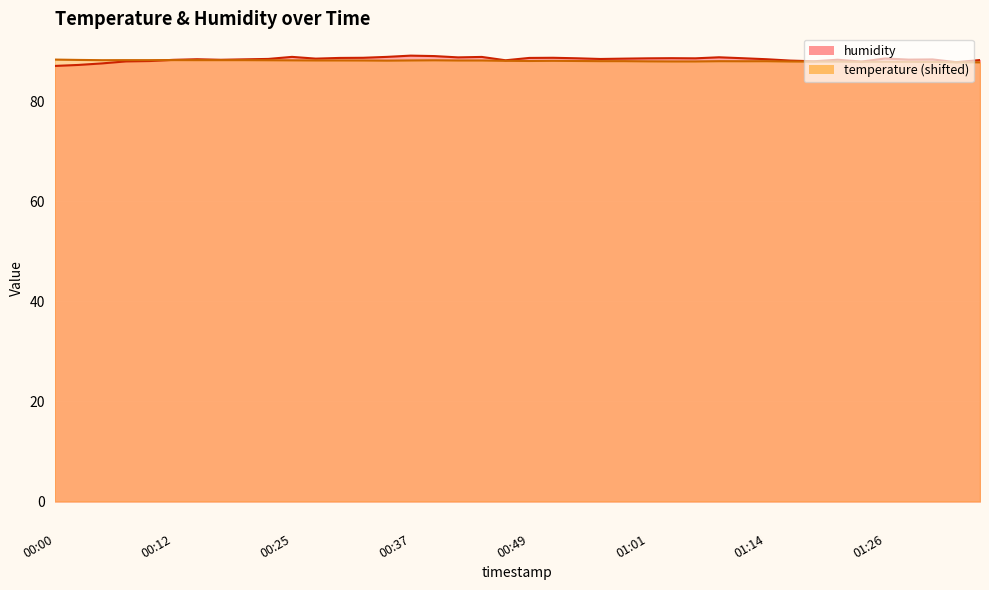

Reading left to right, extract all data points from this chart.

humidity: 87.0	87.2	87.6	88.0	88.0	88.3	88.4	88.3	88.4	88.5	88.9	88.5	88.7	88.7	88.9	89.1	89.0	88.8	88.8	88.2	88.7	88.7	88.6	88.4	88.5	88.6	88.6	88.6	88.8	88.6	88.4	88.1	88.0	88.3	87.9	88.5	88.3	88.3	87.8	88.2
temperature: 88.3	88.2	88.2	88.2	88.2	88.2	88.2	88.2	88.2	88.2	88.2	88.2	88.2	88.1	88.1	88.2	88.2	88.1	88.1	88.1	88.0	88.1	88.0	88.0	88.0	88.0	88.0	88.0	88.0	88.0	88.0	87.9	87.9	87.9	87.9	87.9	87.9	87.8	87.8	87.8